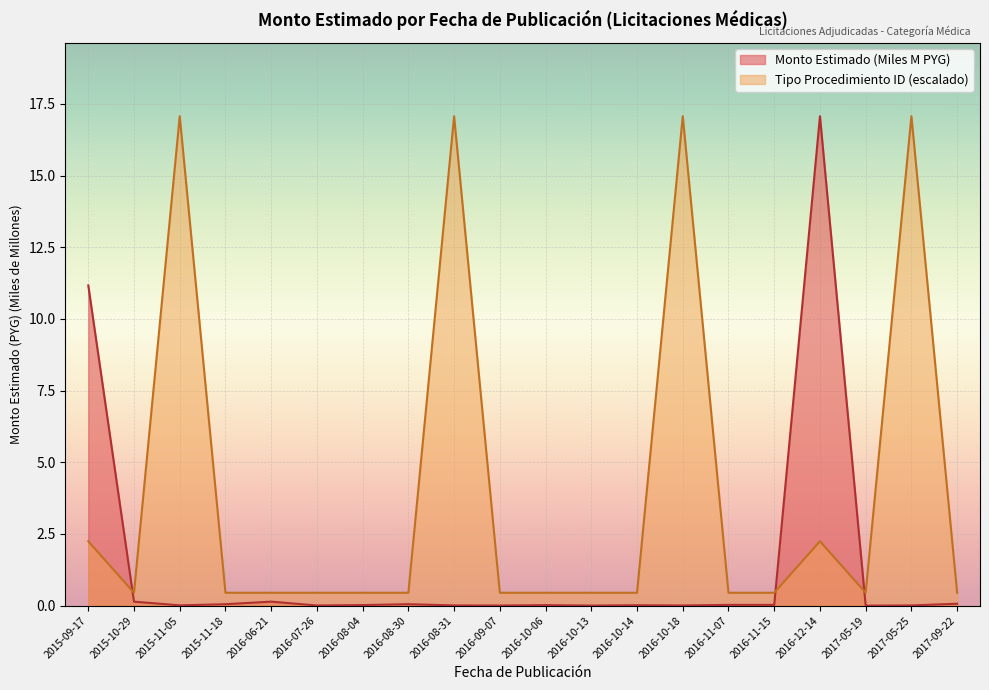

How many data points does each series have?

20